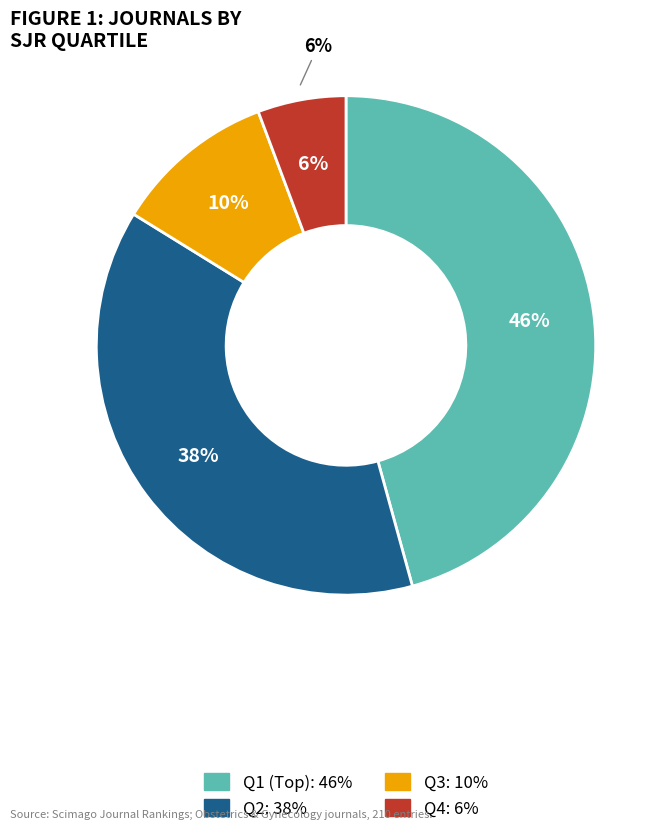

To the nearest percent, what is the difference between the Q4 and Q1 slice percentages?

40%